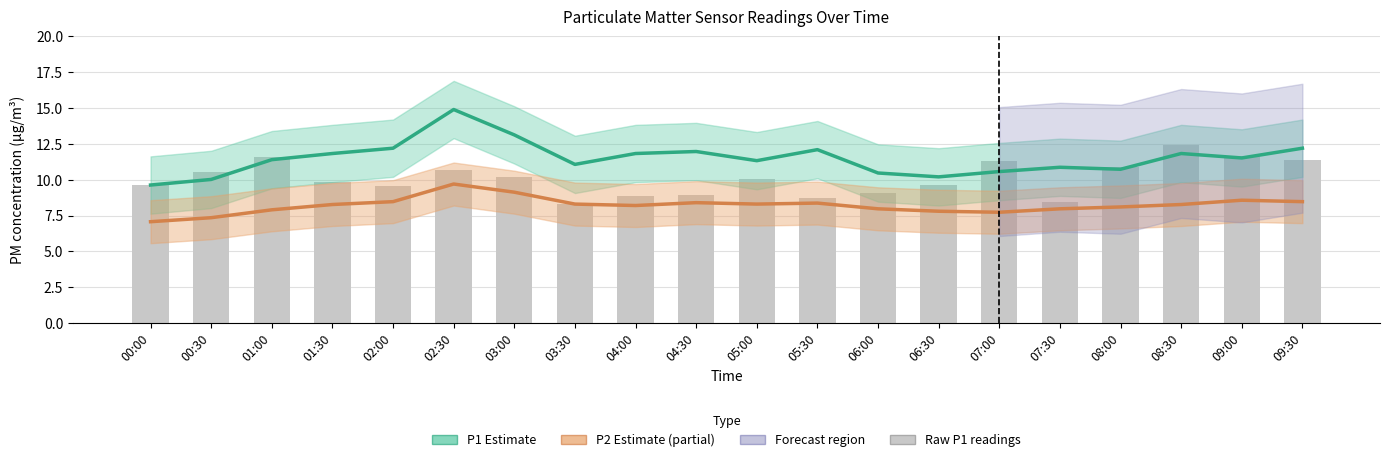

What is the label of the 3rd bar from the right?

08:30